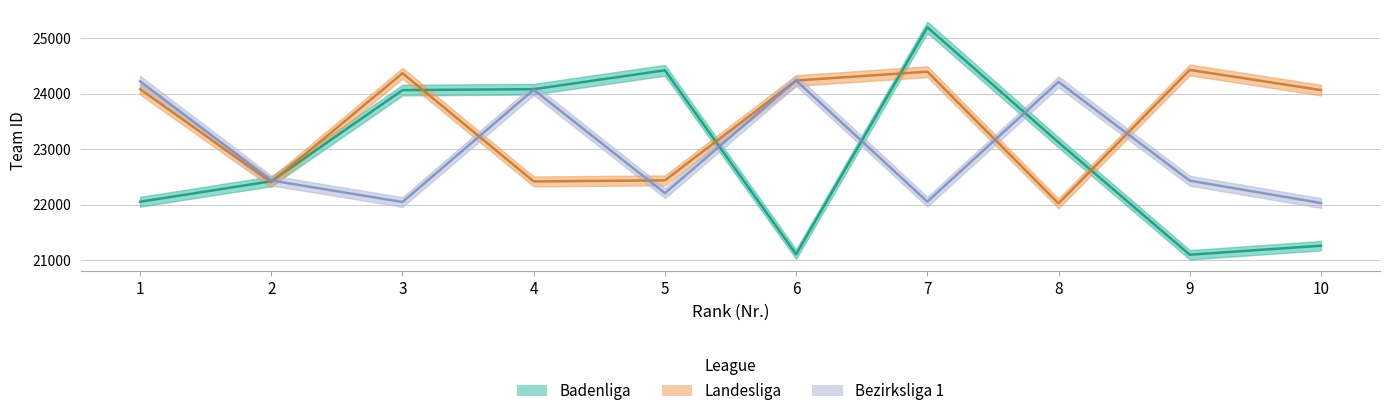

Is the value of Badenliga at 4 greater than the value of Landesliga at 8?

Yes